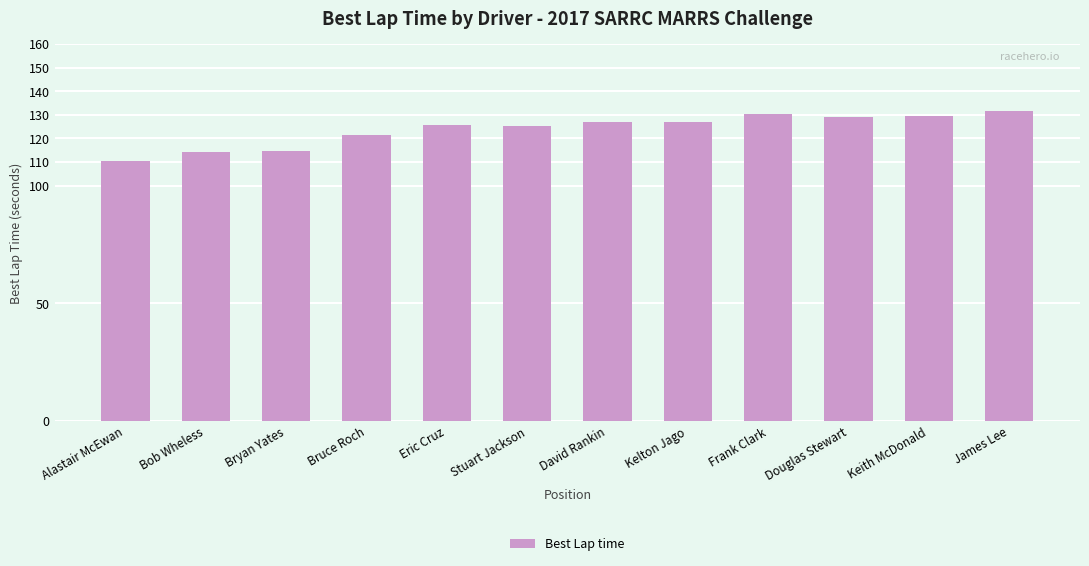

What is the difference between the values at Stuart Jackson and Bob Wheless?

11.0